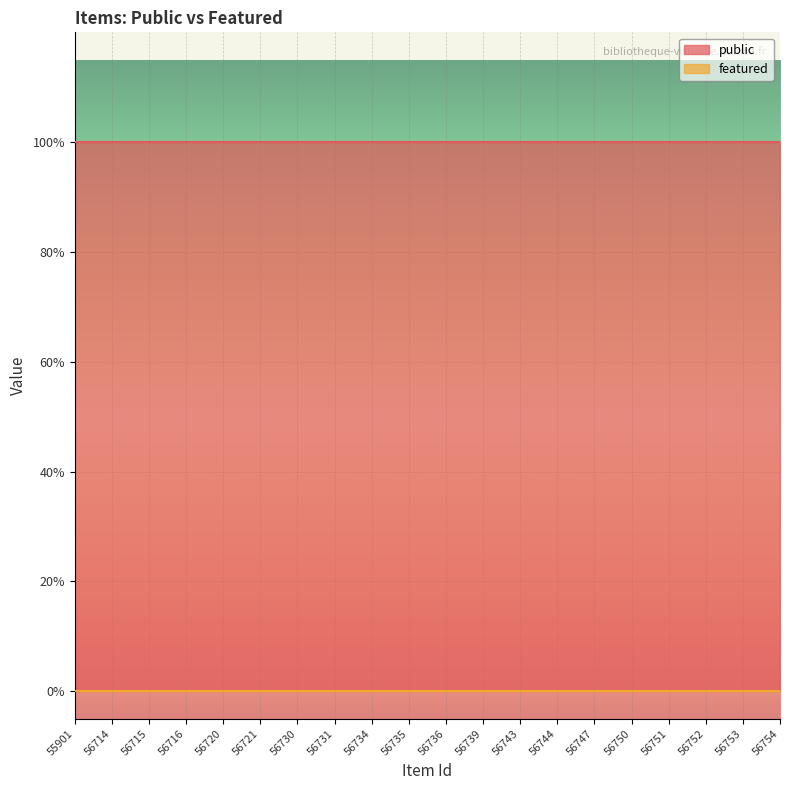

Which series has the largest total across all categories?

public